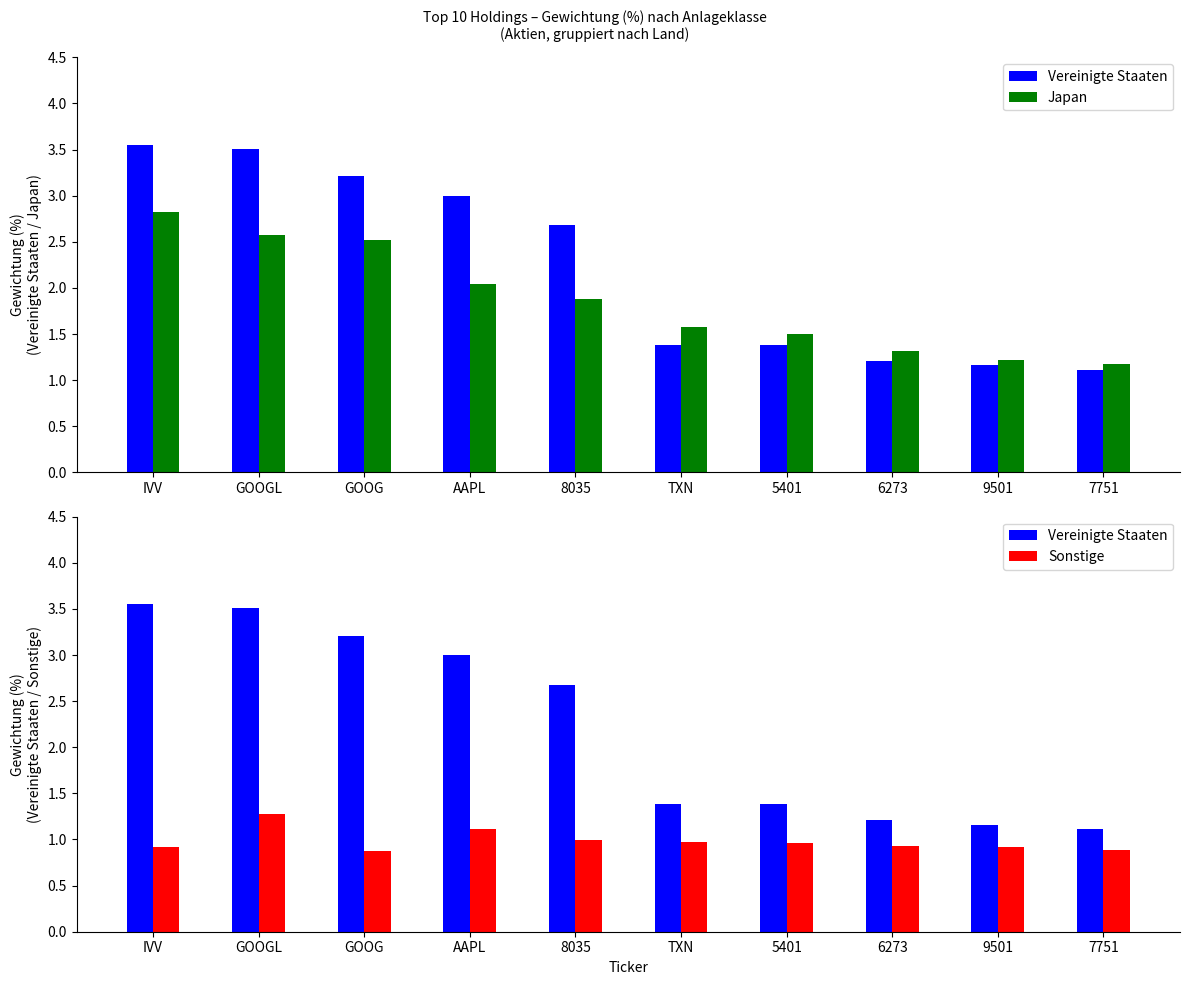

What is the label of the 3rd bar from the right?

6273